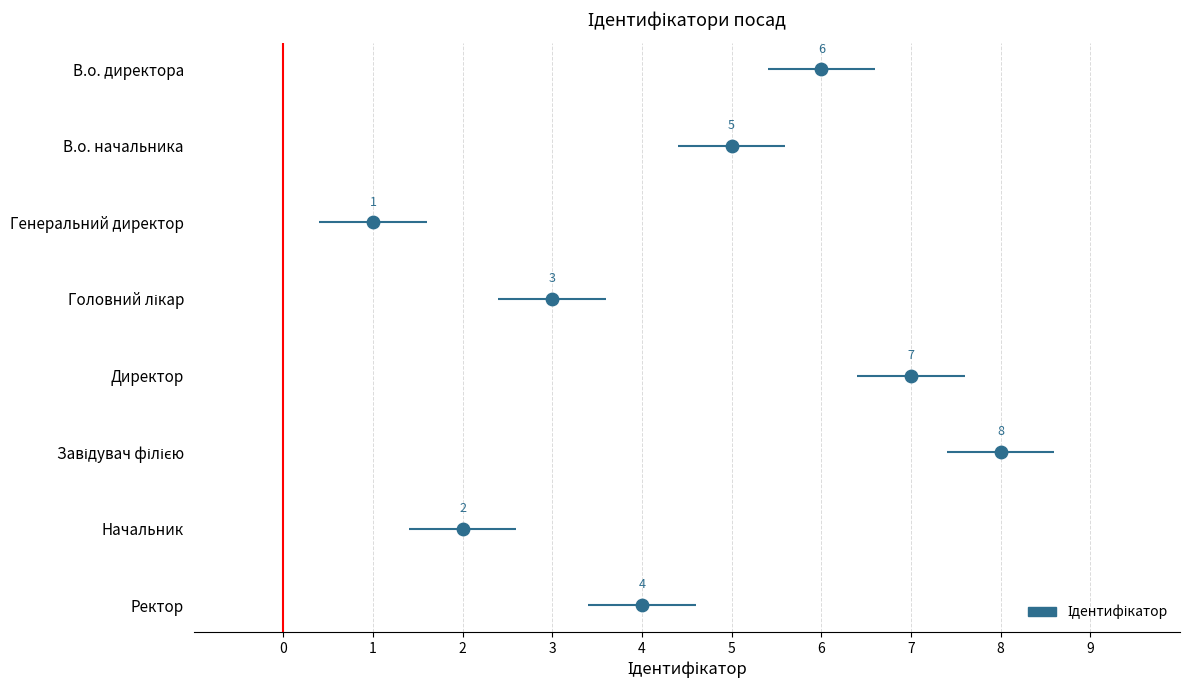

What is the change in value from В.о. начальника to Головний лікар?

-2